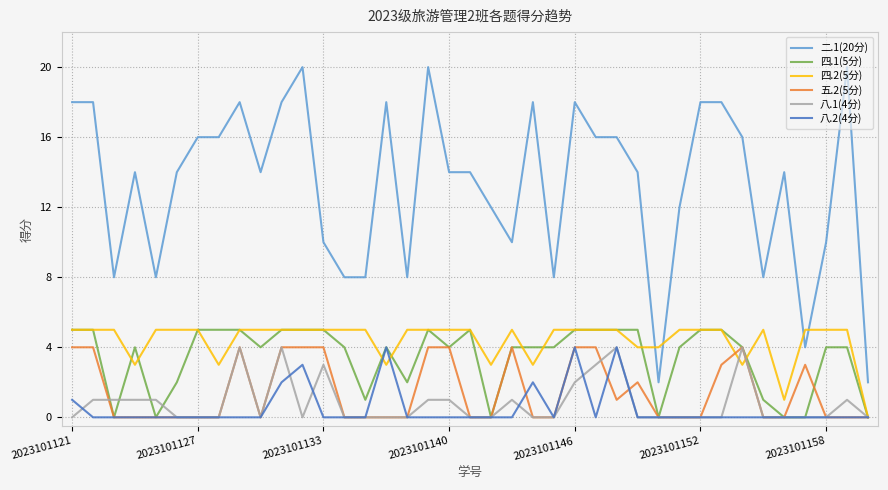

What is the greatest value displayed?

20